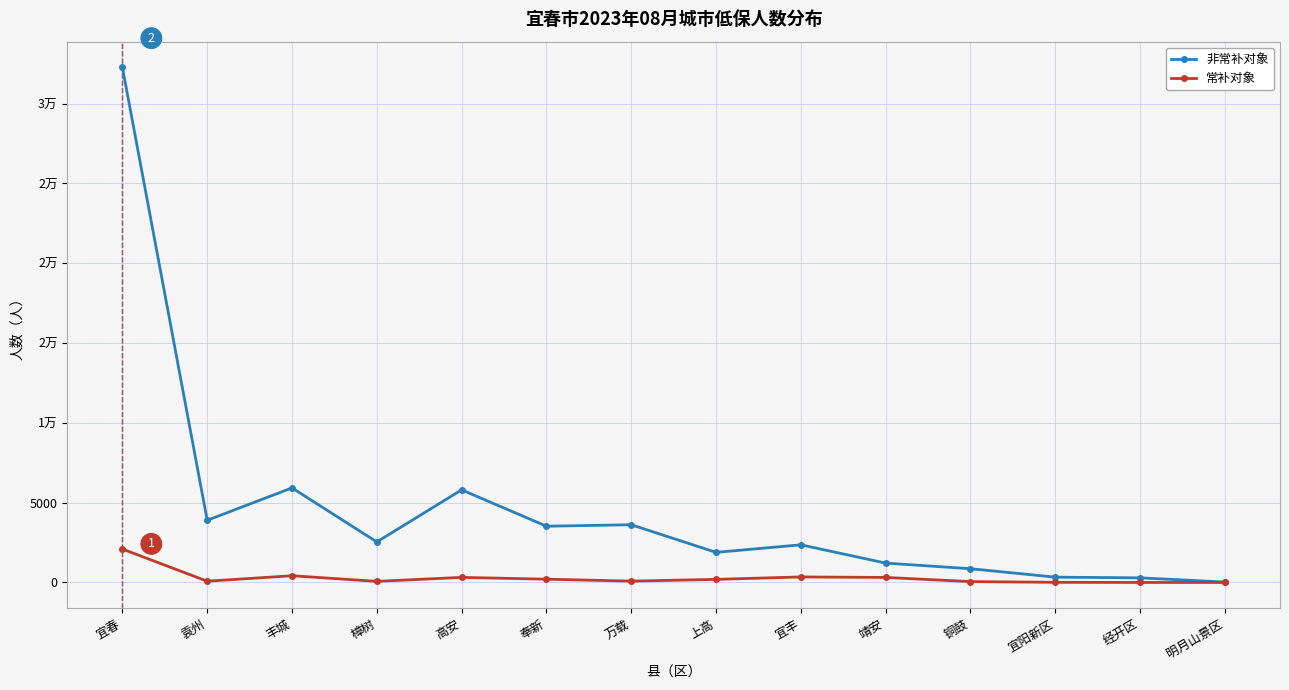

What are all the series names shown in the legend?

非常补对象, 常补对象